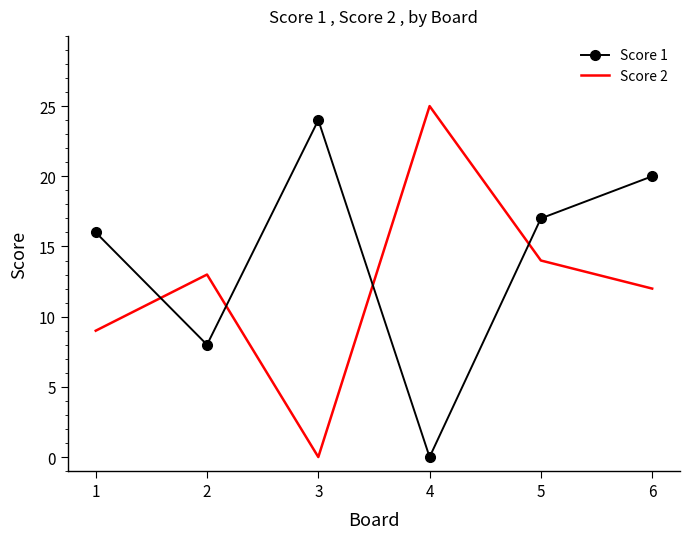

The value of Score 1 at 2 is 8. True or false?

True